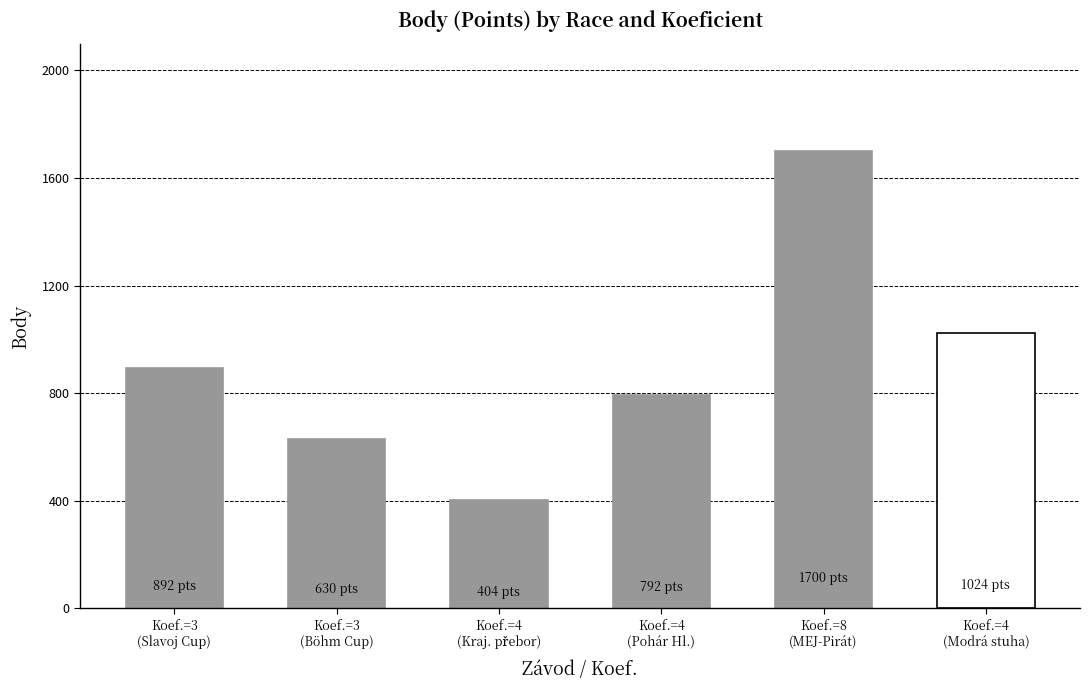

How many bars are there in total?

6